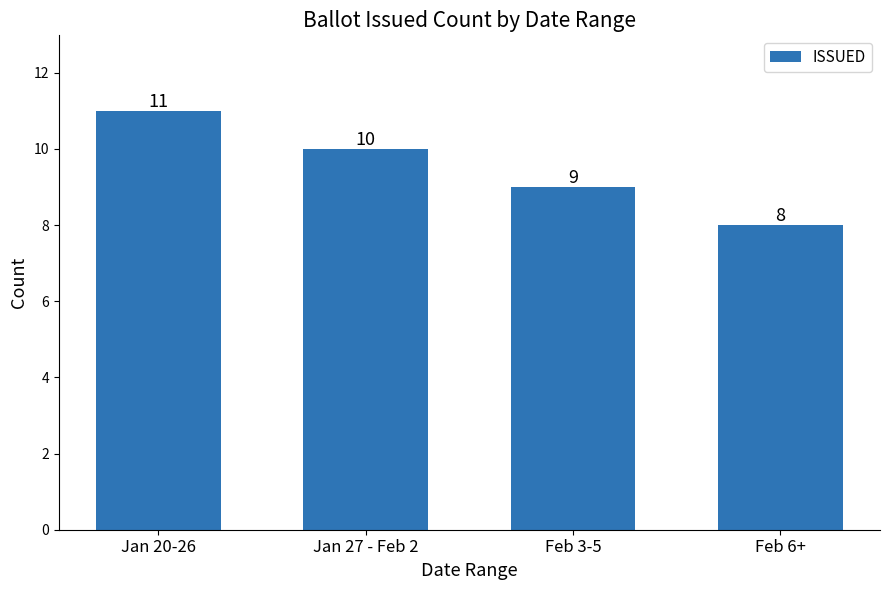

What is the value of the 2nd bar from the left?

10